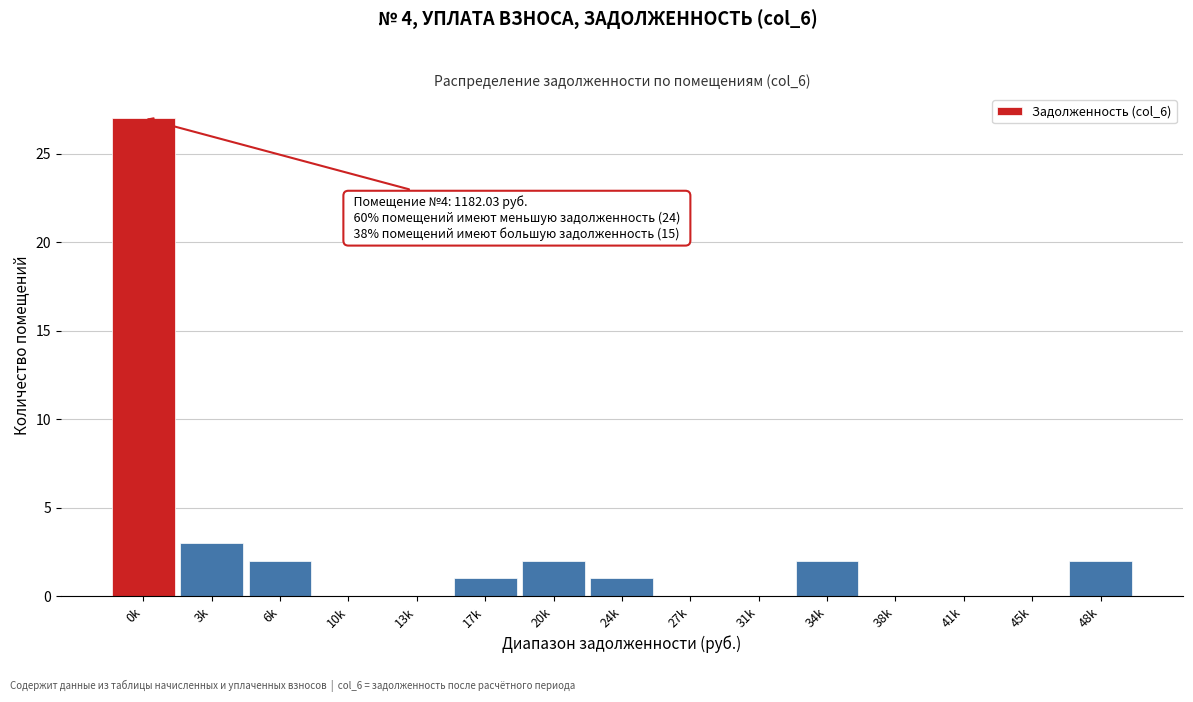

Reading left to right, what are all the values shown in this chart?

0k=27	3k=3	6k=2	10k=0	13k=0	17k=1	20k=2	24k=1	27k=0	31k=0	34k=2	38k=0	41k=0	45k=0	48k=2